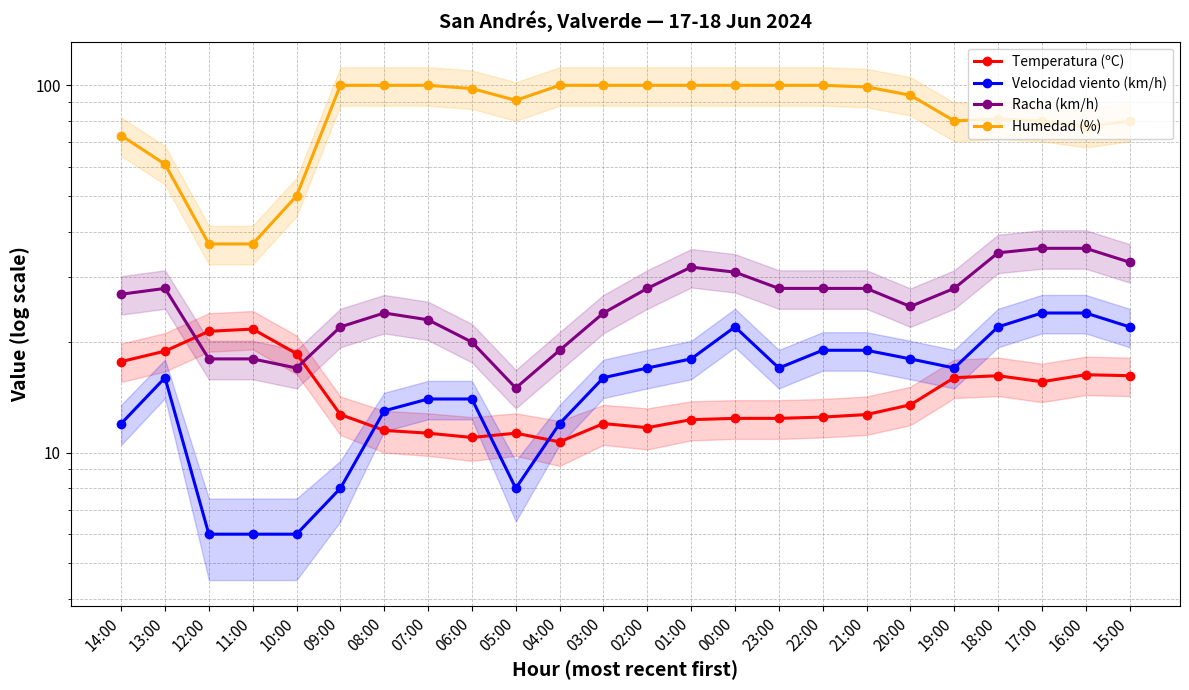

At which category is the sum across all series the highest?

00:00